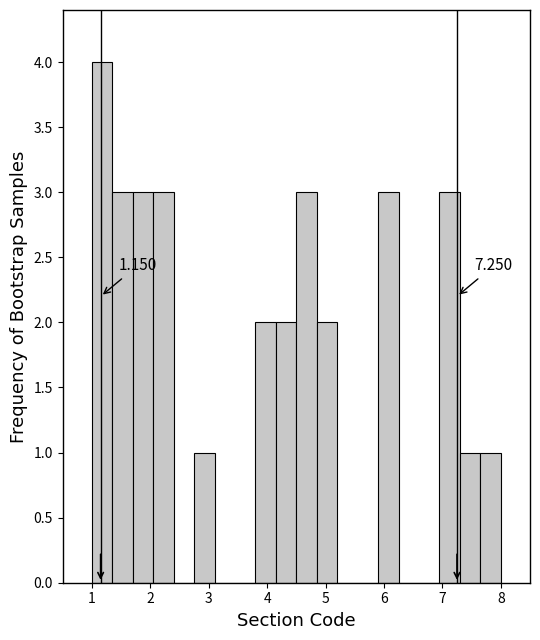

Read against the x-axis, roughly where is the centre of the tallest bar?

1.2